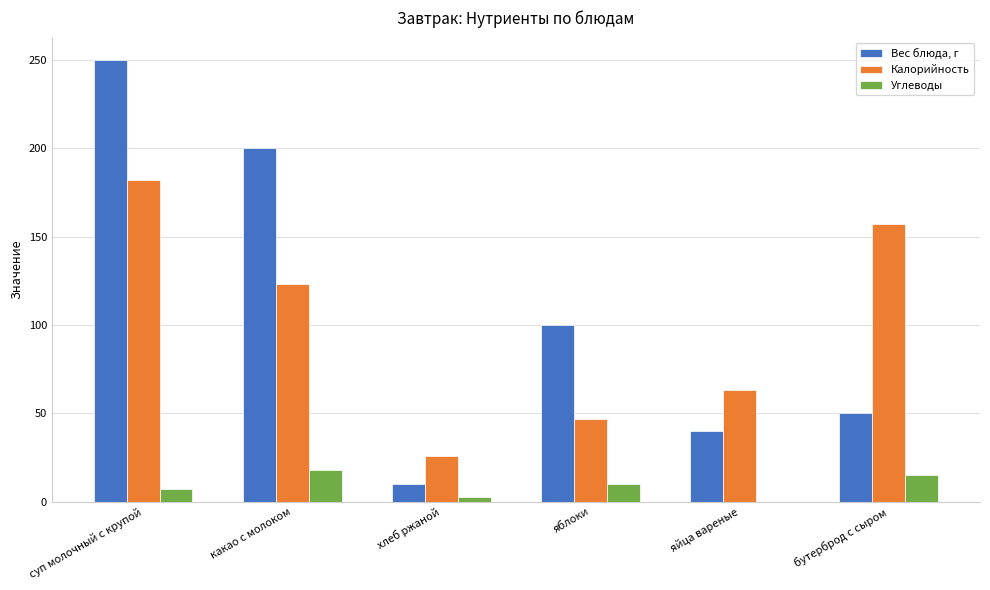

At which category is the sum across all series the highest?

суп молочный с крупой